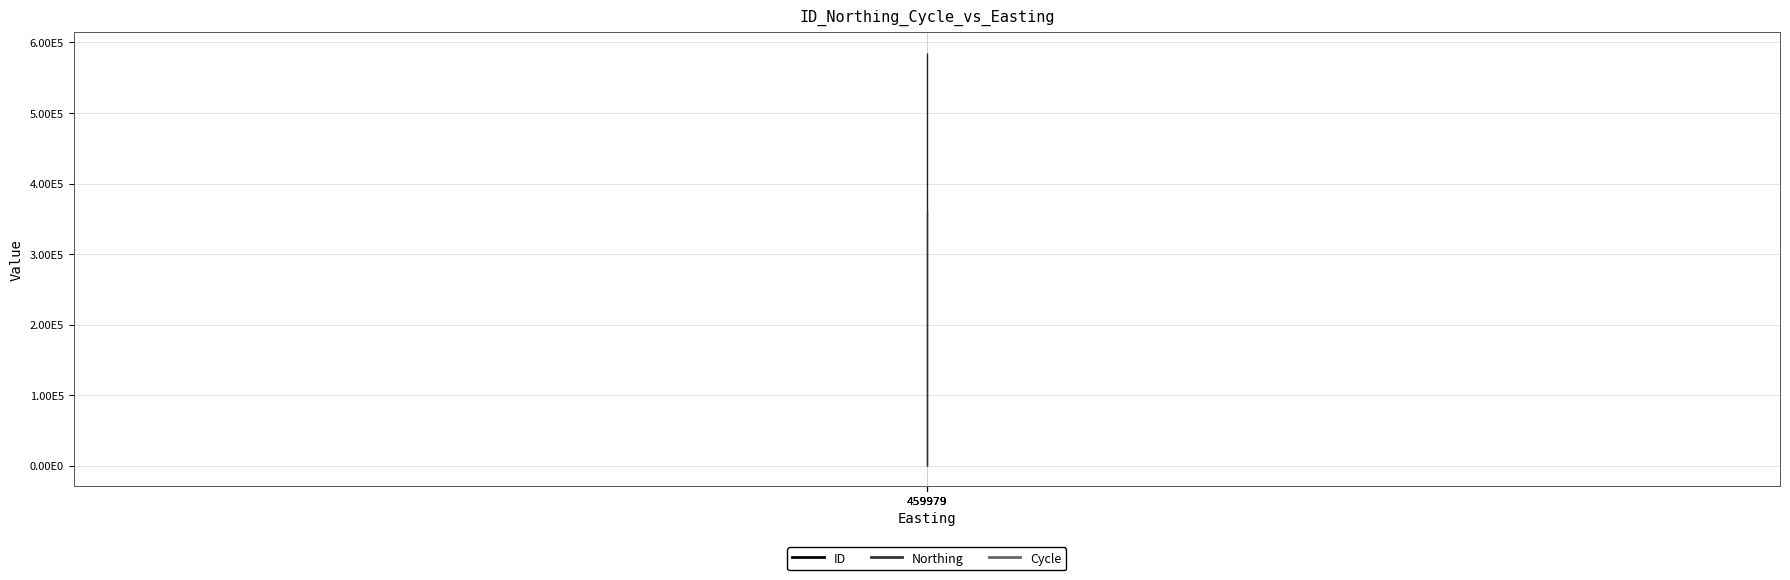

Reading left to right, extract all data points from this chart.

ID: 585042	585041	585040
Northing: 363179	363179	363179
Cycle: 3	3	3